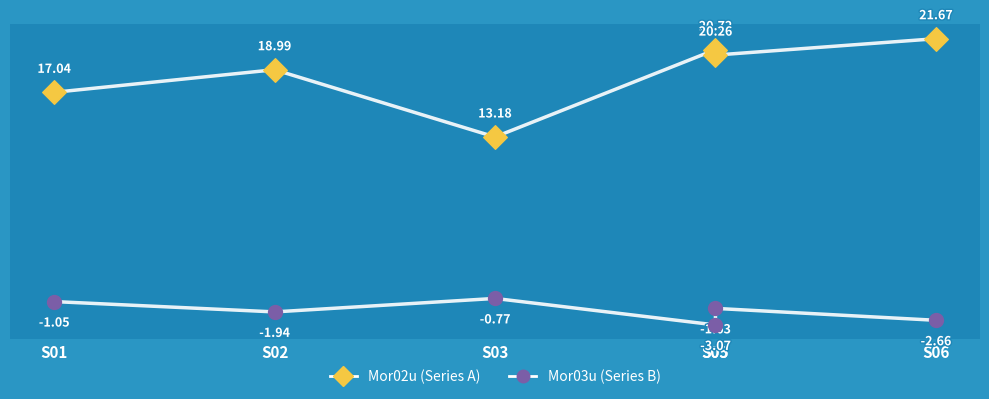

Which series contains the highest Y value?

Mor02u